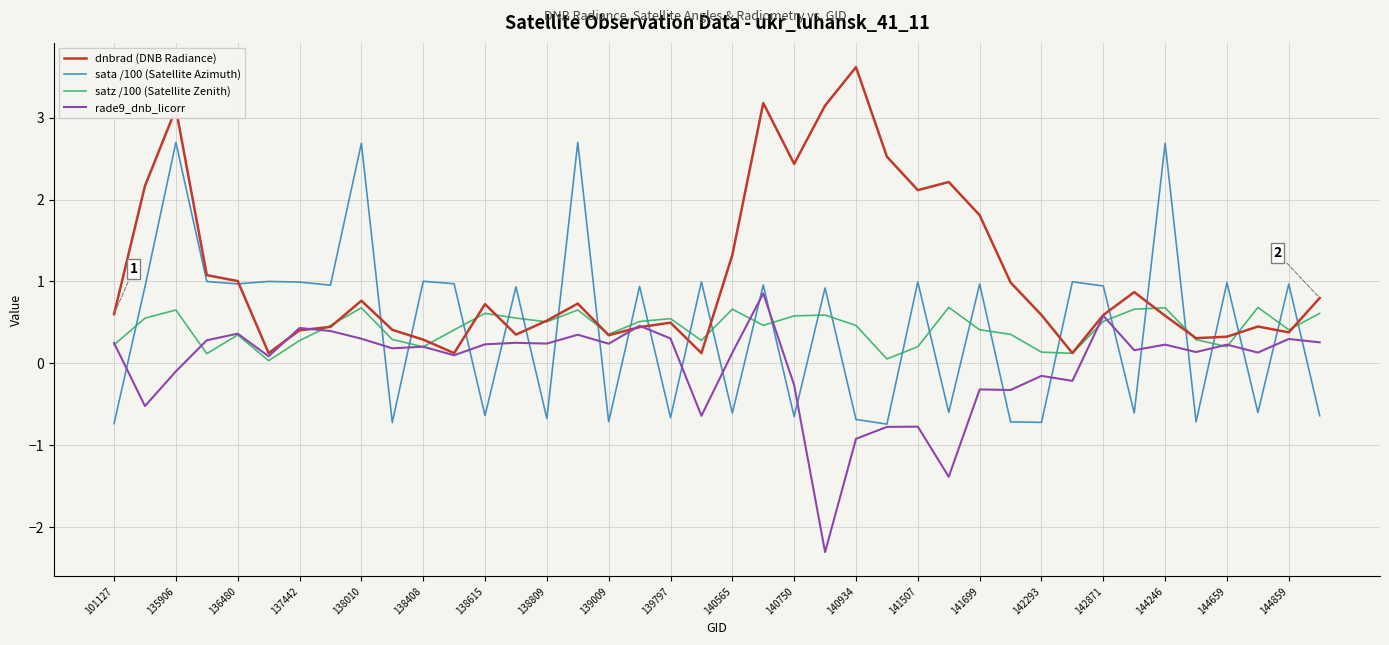

What is the greatest value displayed?

3.6